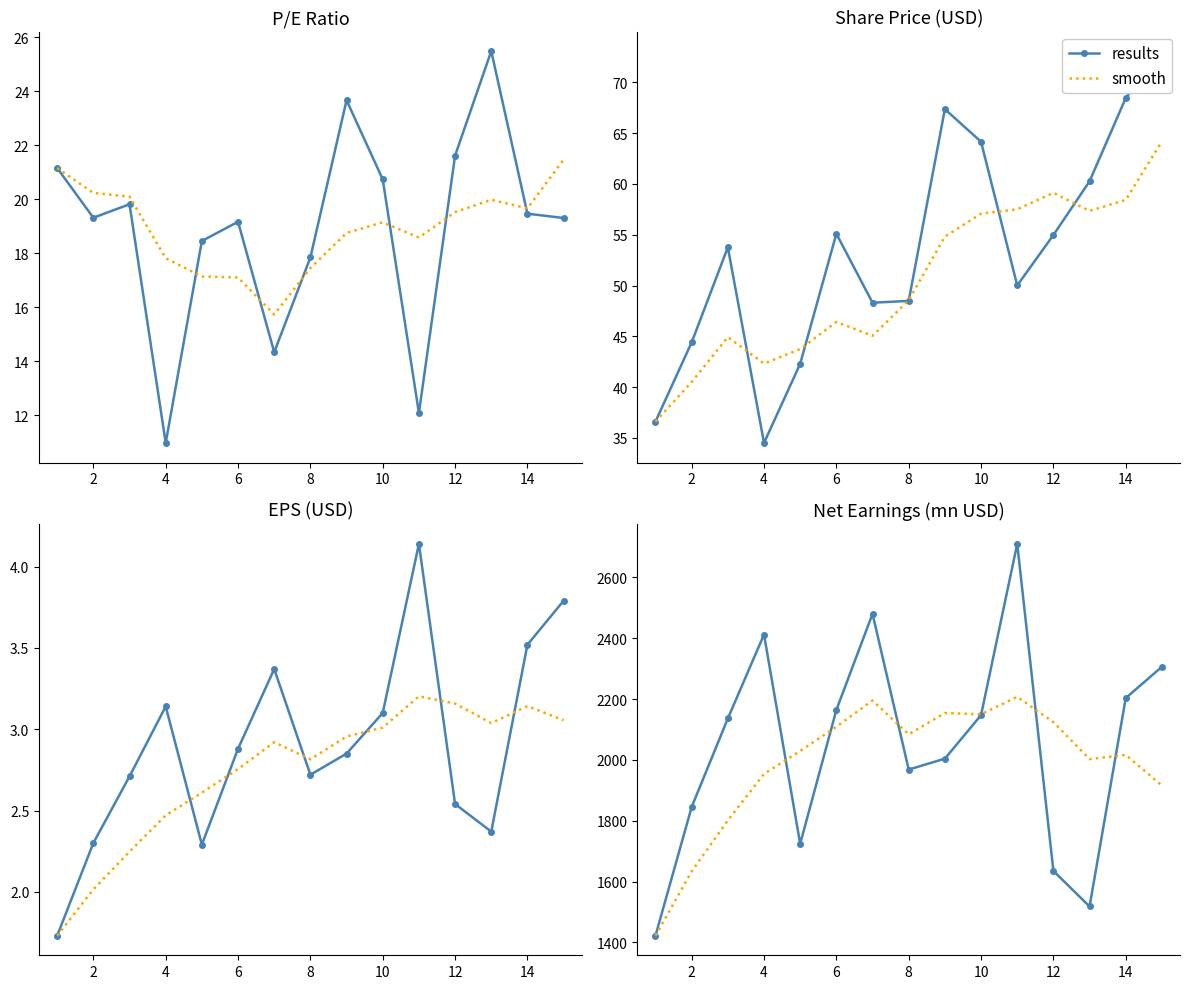

Which series has the widest spread of values?

results